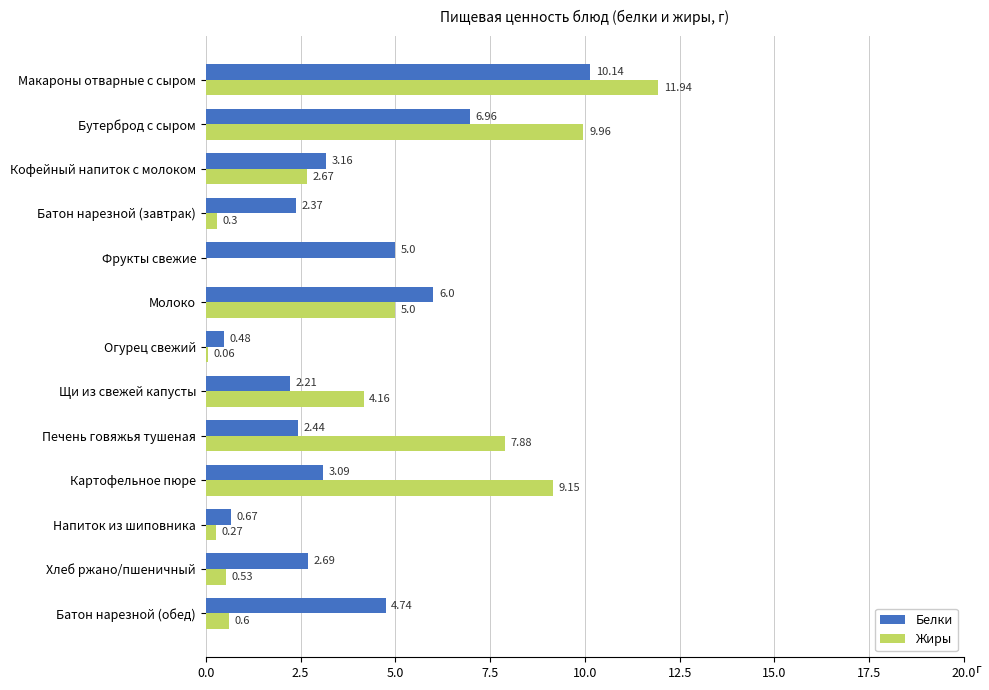

At which label is Белки closest to 5?

Фрукты свежие